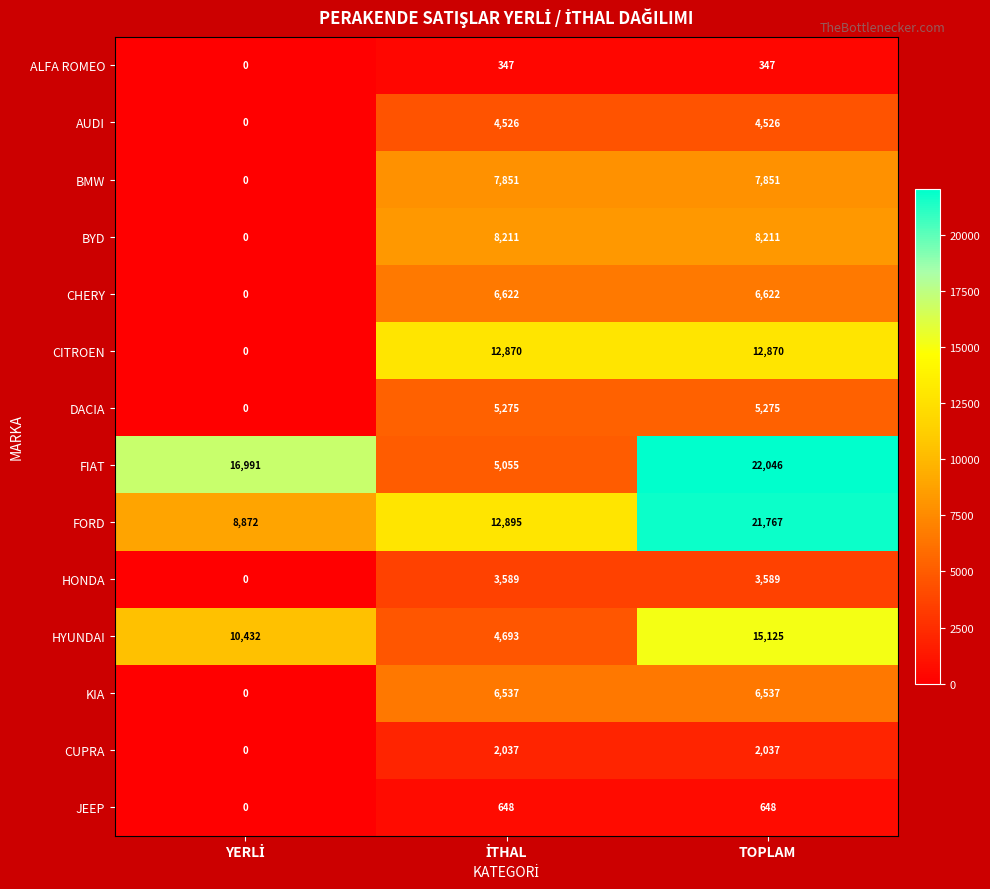

How many data points does each series have?

3